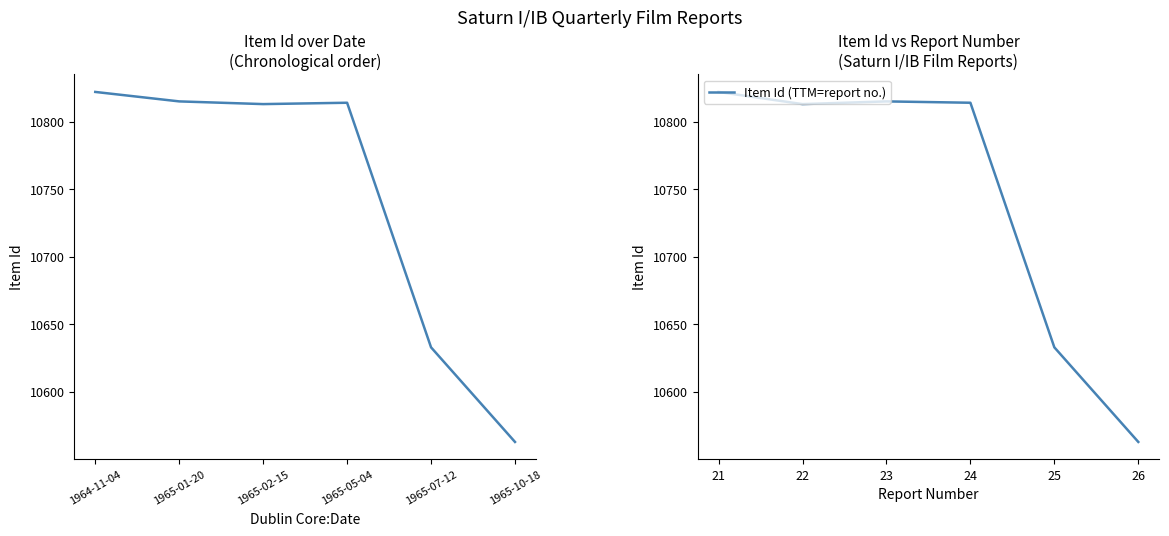

Which series has the widest spread of values?

Item Id (chronological)